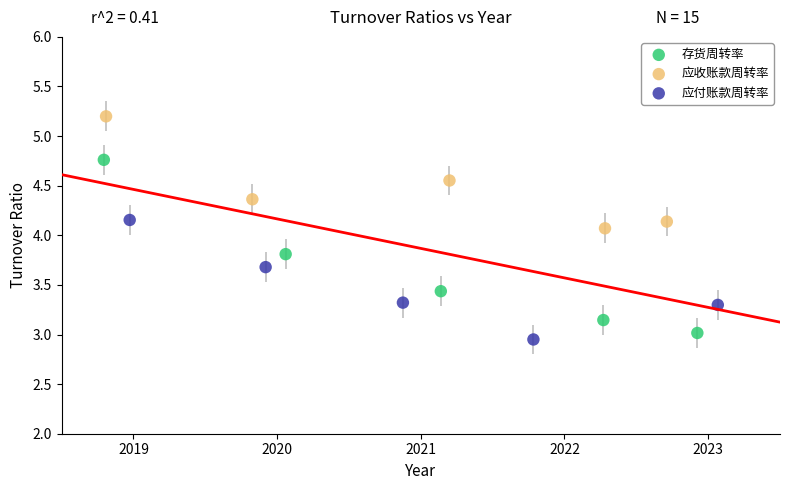

Which series has the largest Y range (max minus min)?

存货周转率